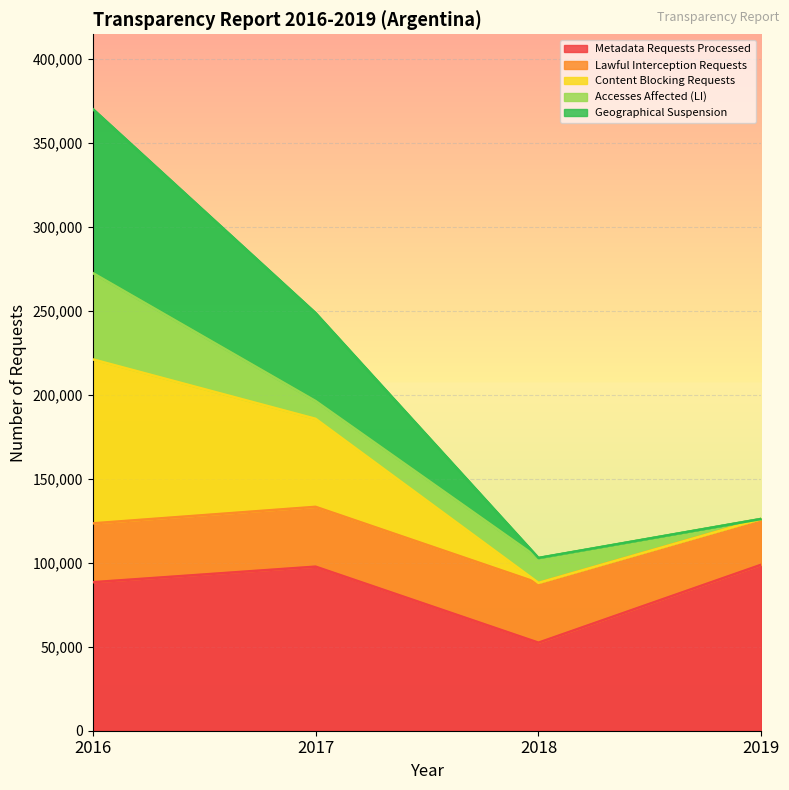

The value of Metadata Requests Processed at 2017 is 97650. True or false?

True